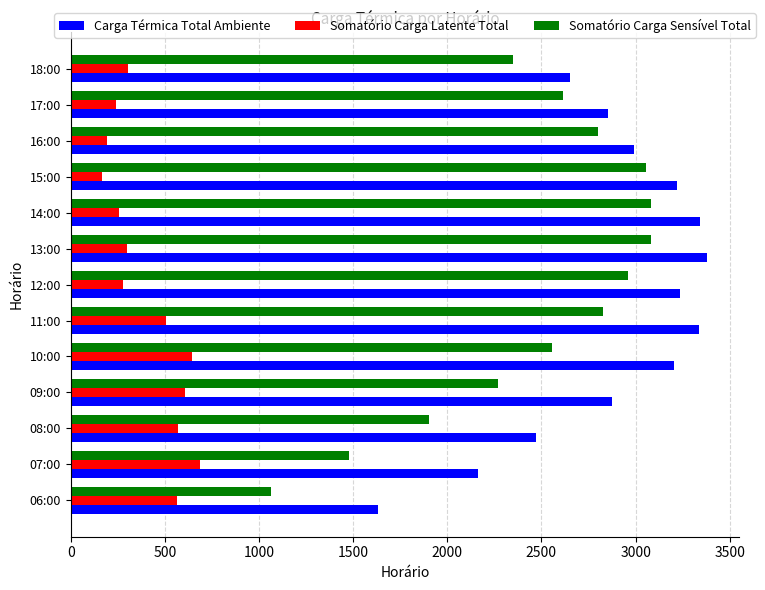

Rank the series at 08:00 from lowest to highest value.

Somatório Carga Latente Total, Somatório Carga Sensível Total, Carga Térmica Total Ambiente